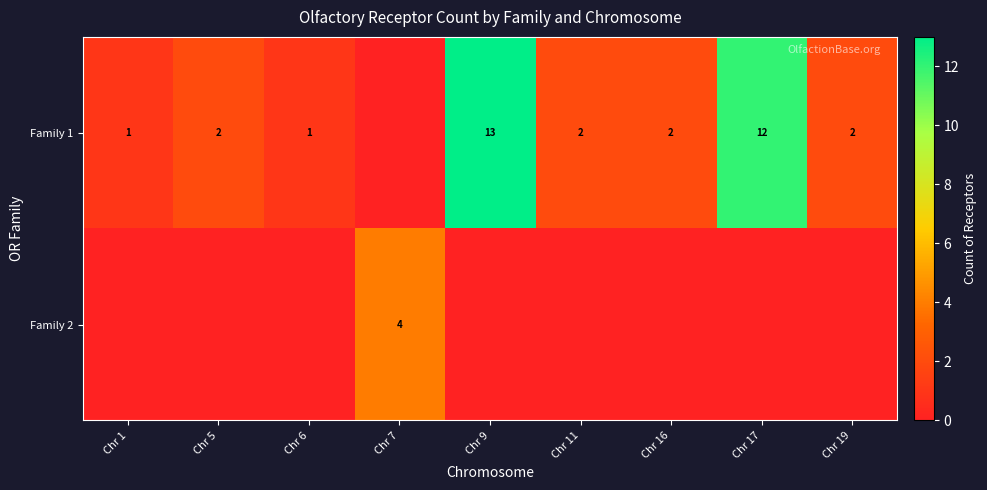

True or false: Family 1 has a value of 1 at Chr 1.

True